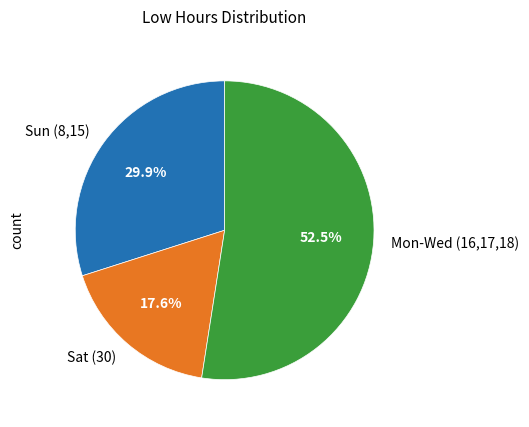

What is the total percentage of Sun (8,15) and Sat (30)?

47.5%